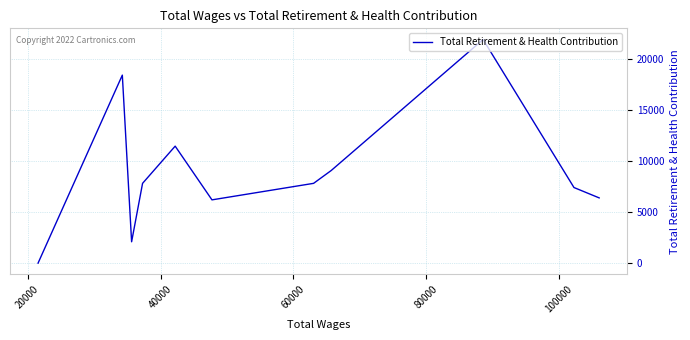

How many positive values are there?

10